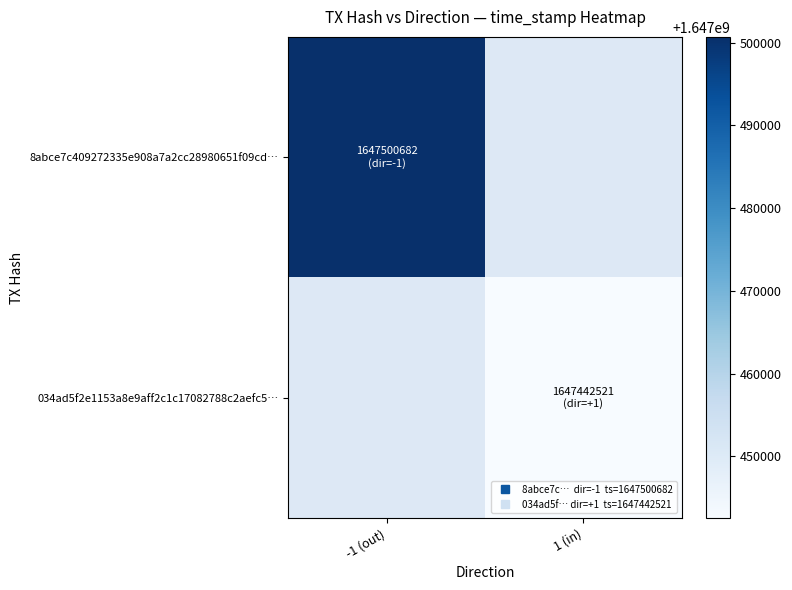

Between 1 (in) and -1 (out), which is larger?

-1 (out)